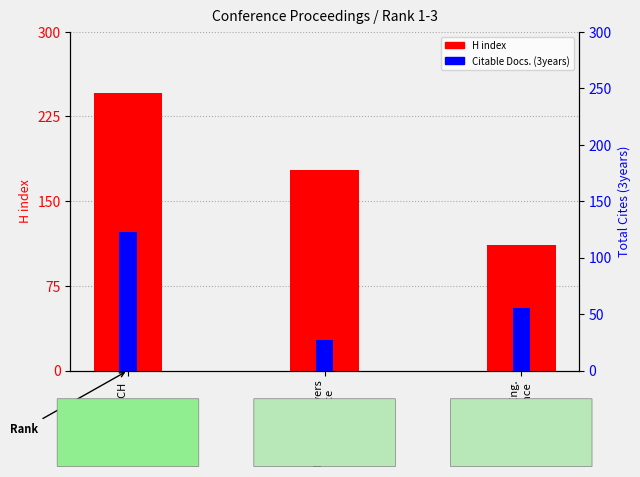

The value of H index at Timber Eng.
Conference is 29. True or false?

False